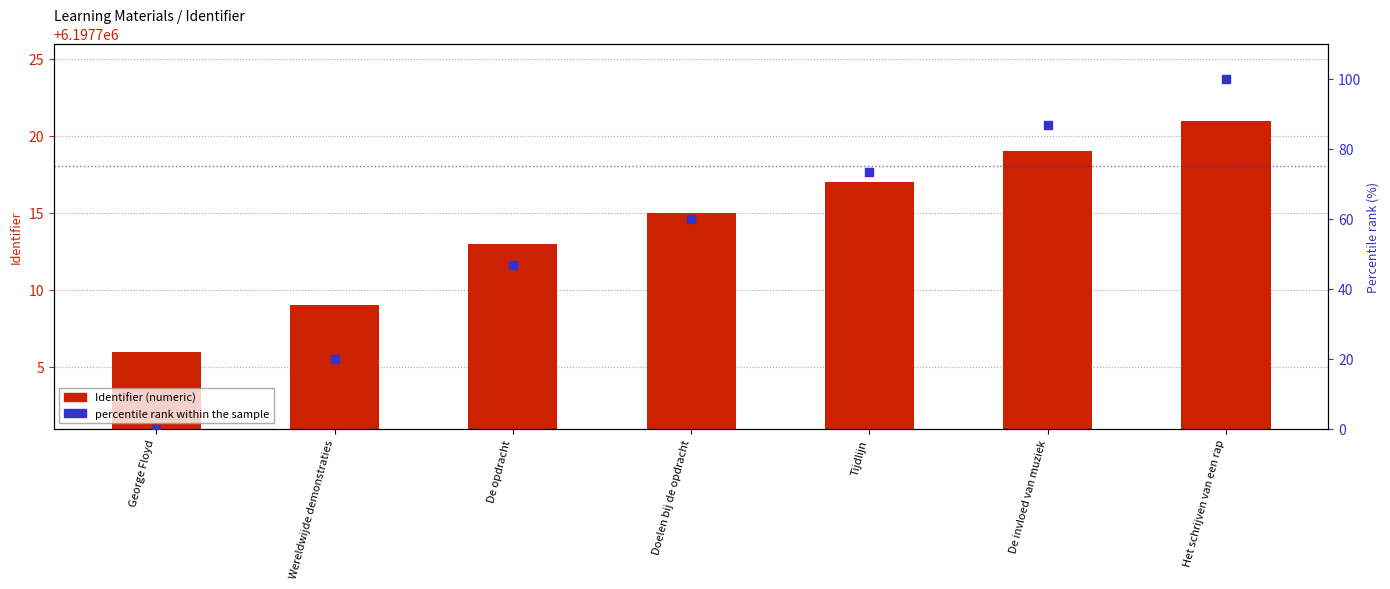

Which series has the largest total across all categories?

Identifier (numeric)